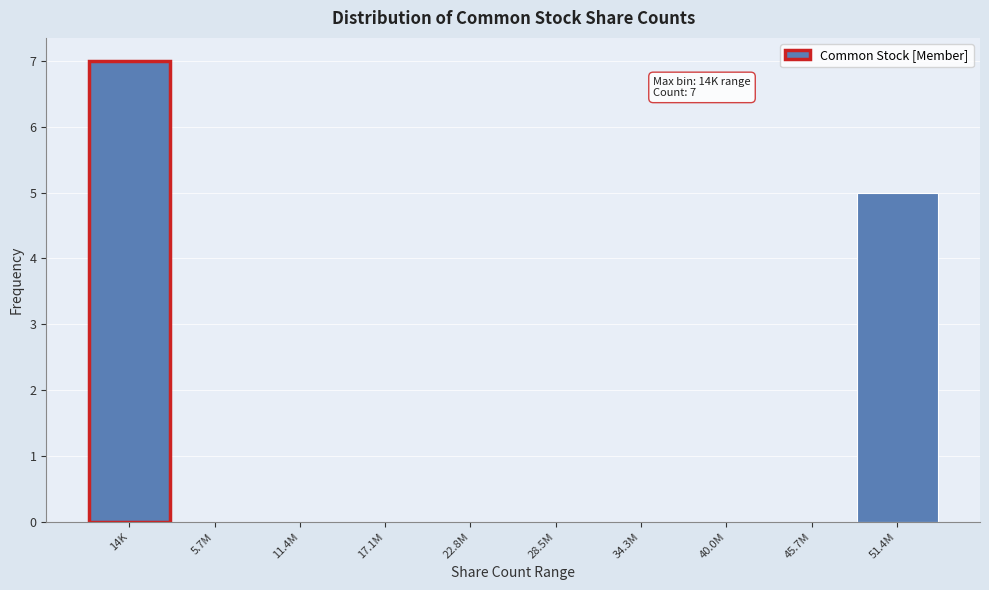

Reading left to right, extract all data points from this chart.

14K=7	5.7M=0	11.4M=0	17.1M=0	22.8M=0	28.5M=0	34.3M=0	40.0M=0	45.7M=0	51.4M=5